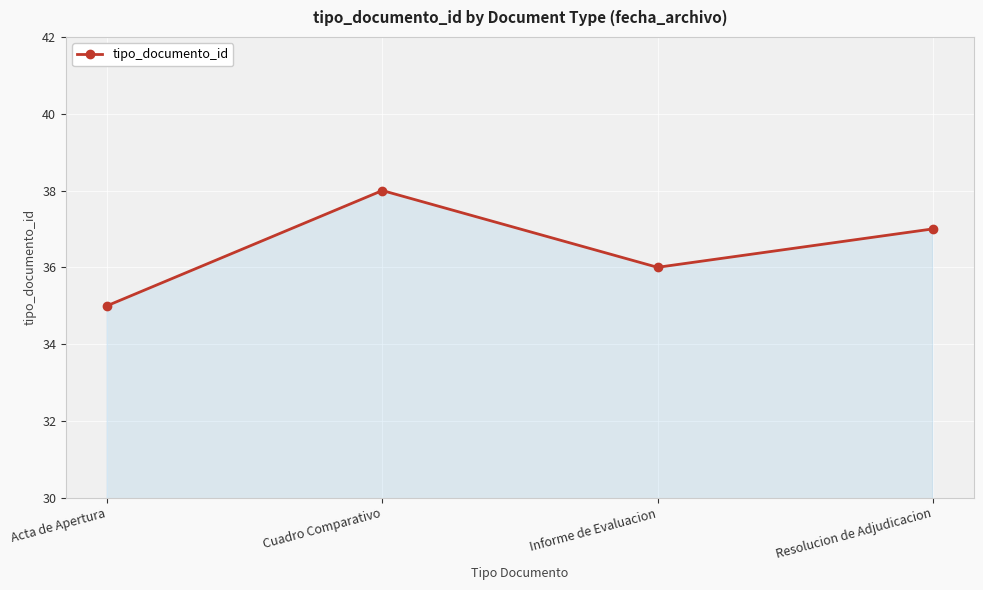

What is the value of the 4th point from the left?

37